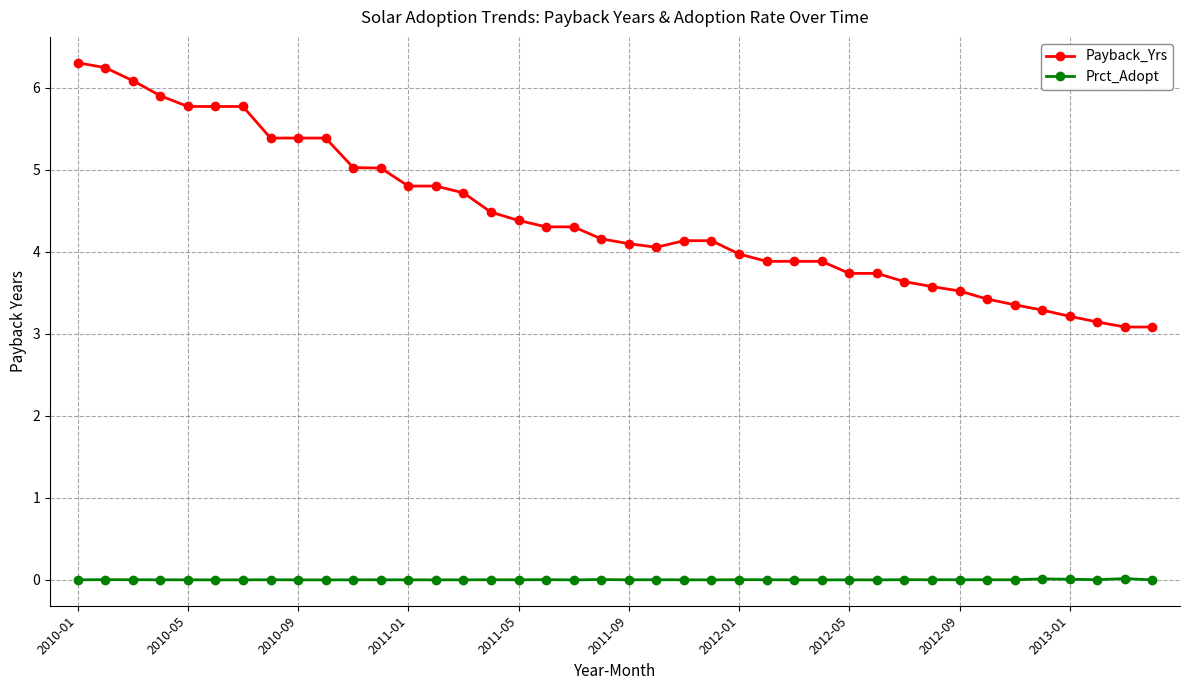

Which series has the largest range (max minus min)?

Payback_Yrs